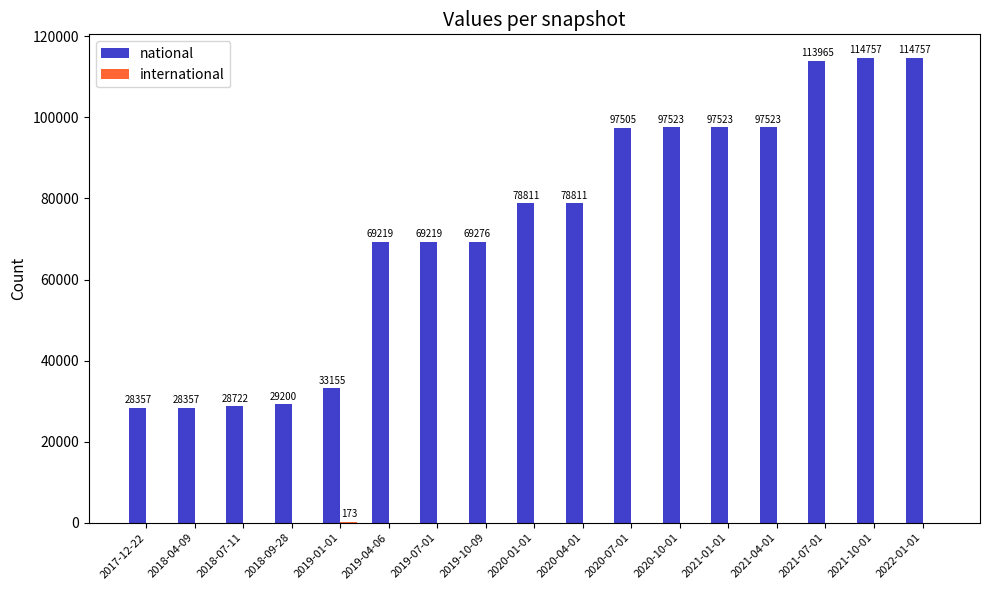

What is the total value across all series at 2020-01-01?

78811